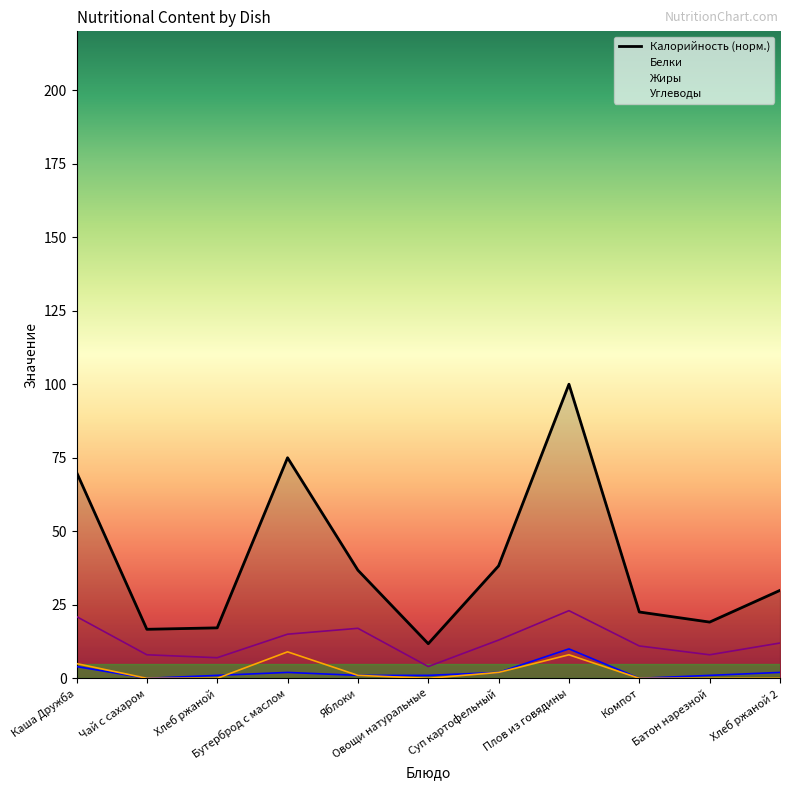

List the labels in order of value, largest first.

Плов из говядины, Бутерброд с маслом, Каша Дружба, Суп картофельный, Яблоки, Хлеб ржаной 2, Компот, Батон нарезной, Хлеб ржаной, Чай с сахаром, Овощи натуральные